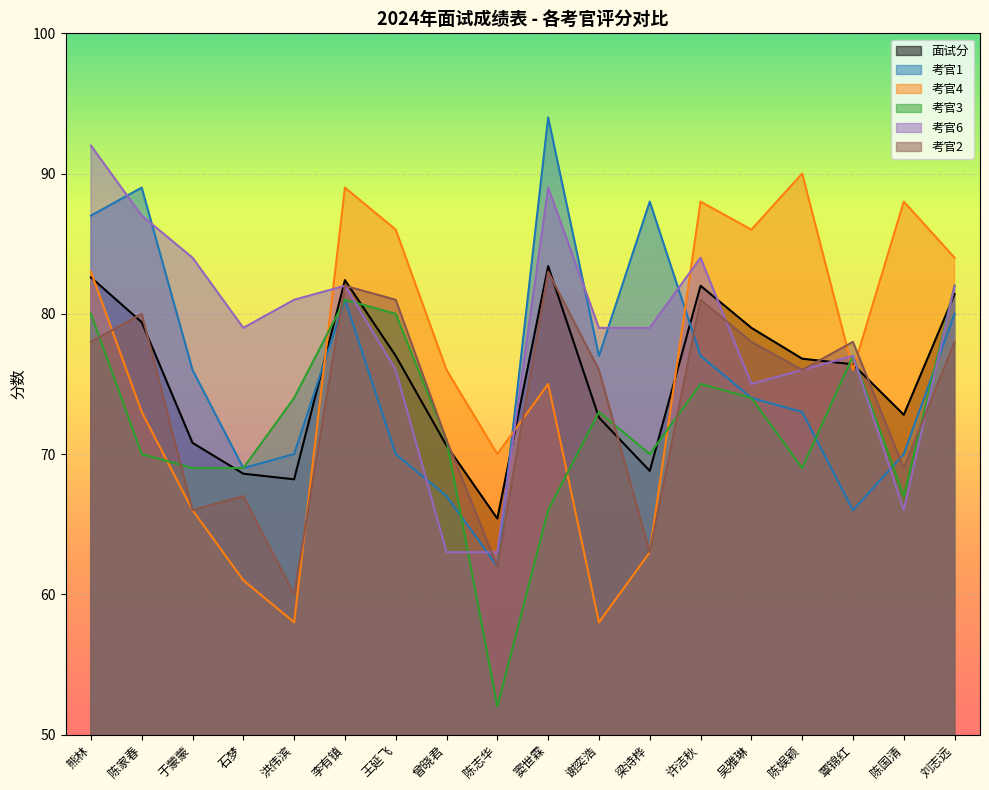

How many values in the 考官2 series exceed 78?

5